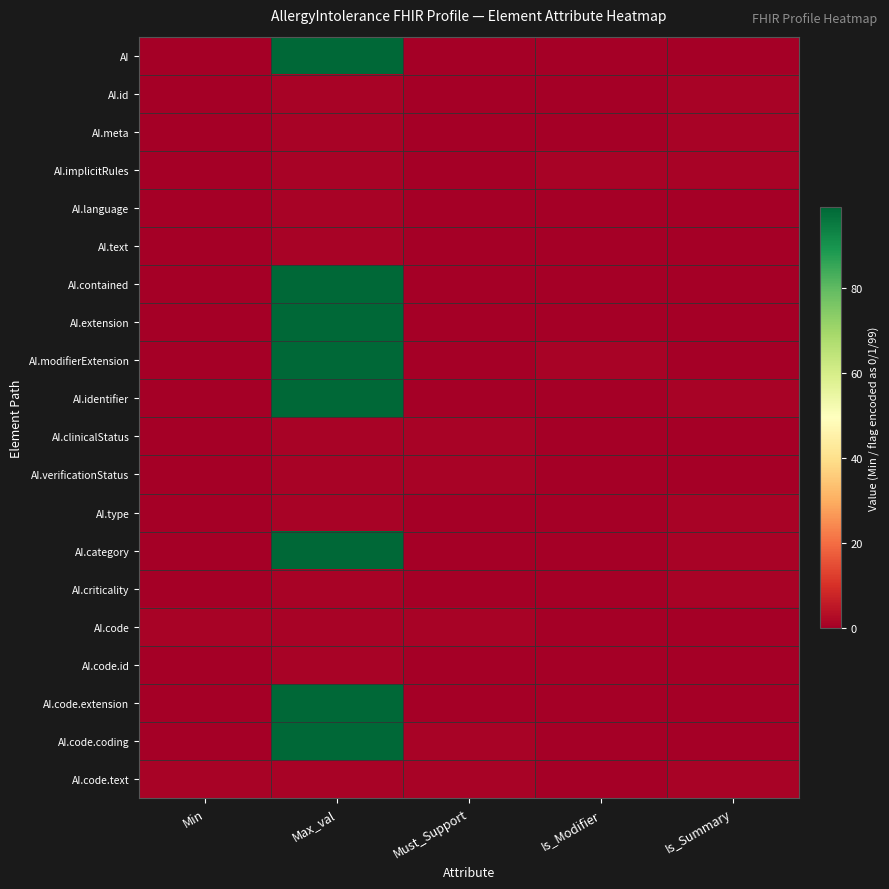

What is the spread (max minus min) of values at Max_val?

98